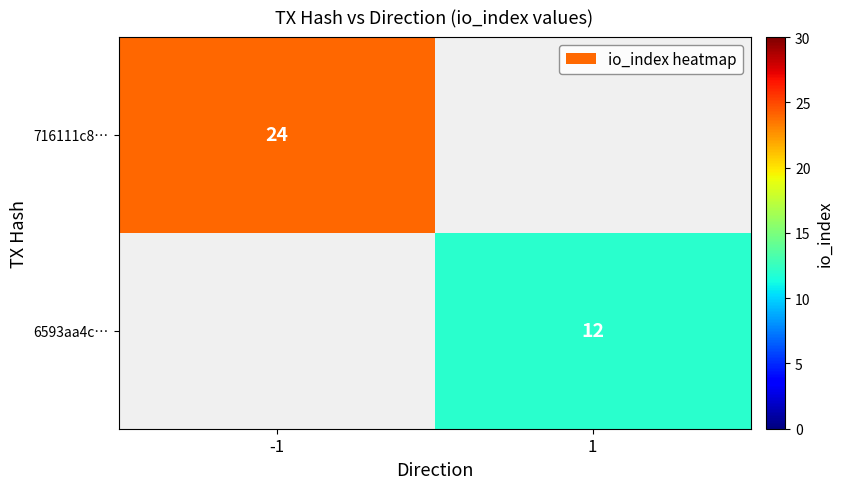

True or false: 6593aa4c… has a value of 12 at 1.

True